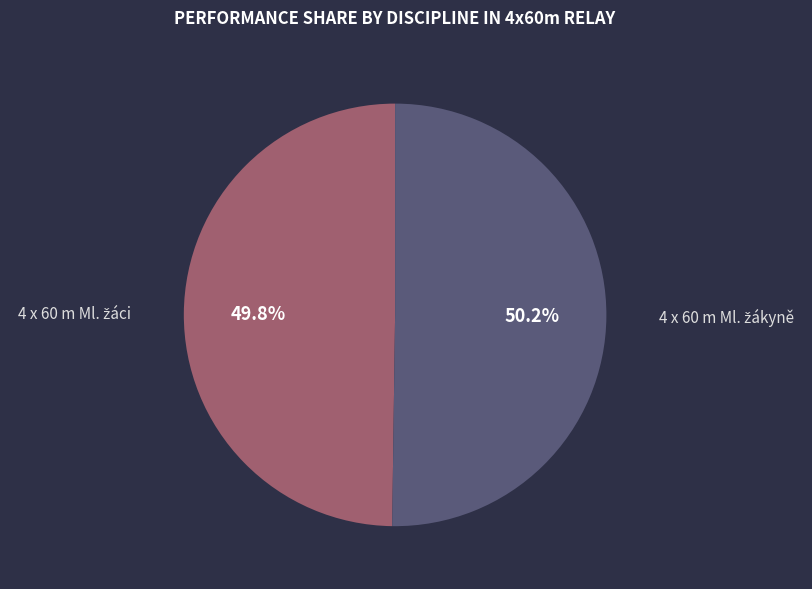

Is there any slice that represents more than half of the pie?

Yes